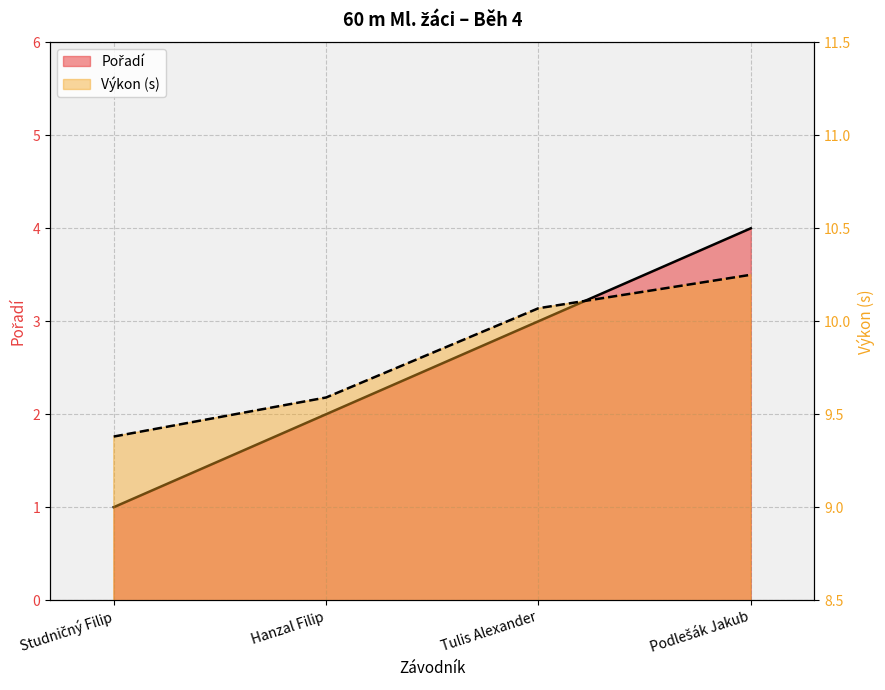

The Pořadí series shows 1.0 at Studničný Filip. True or false?

True